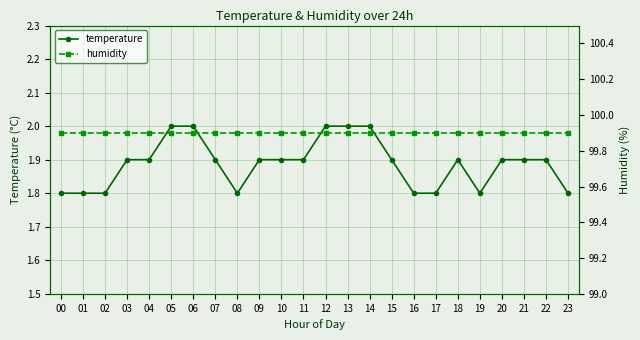

What is the maximum value shown in the chart?

99.9